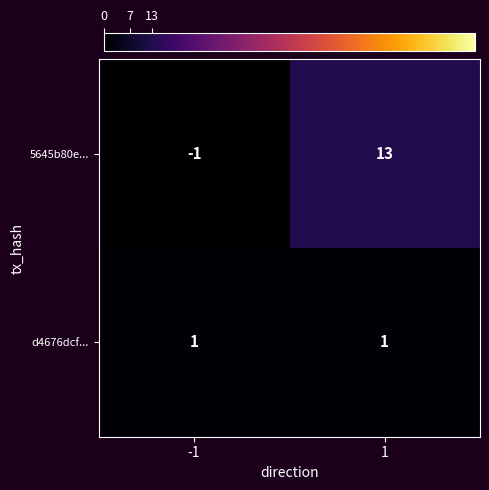

What is the difference between the maximum and minimum values in the 5645b80e... series?

14